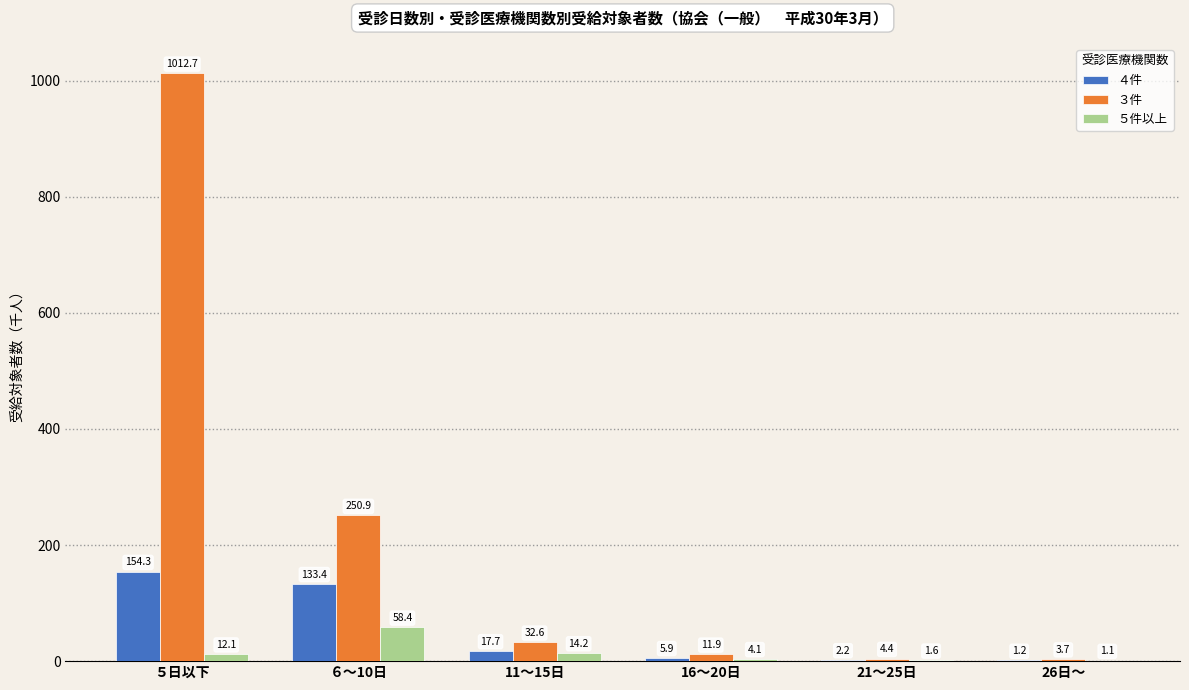

Reading left to right, extract all data points from this chart.

４件: 154.3	133.4	17.7	5.9	2.2	1.2
３件: 1012.7	250.9	32.6	11.9	4.4	3.7
５件以上: 12.1	58.4	14.2	4.1	1.6	1.1